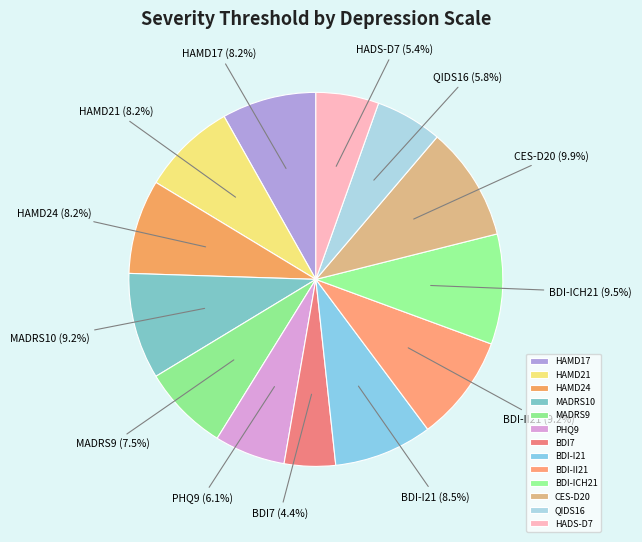

True or false: CES-D20 accounts for 23% of the total.

False